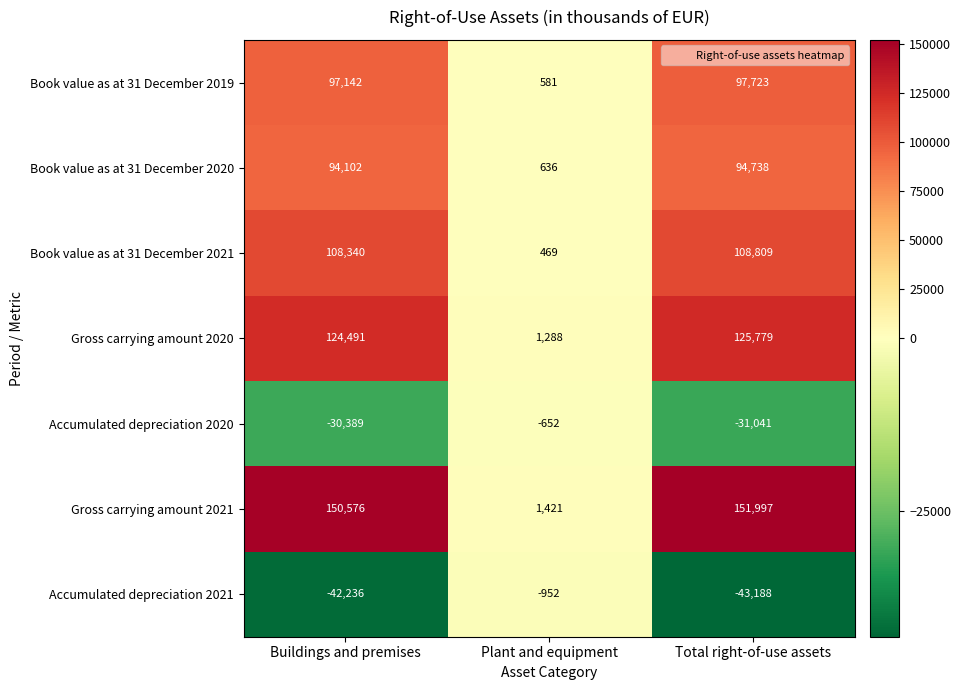

Which series has the widest spread of values?

Gross carrying amount 2021